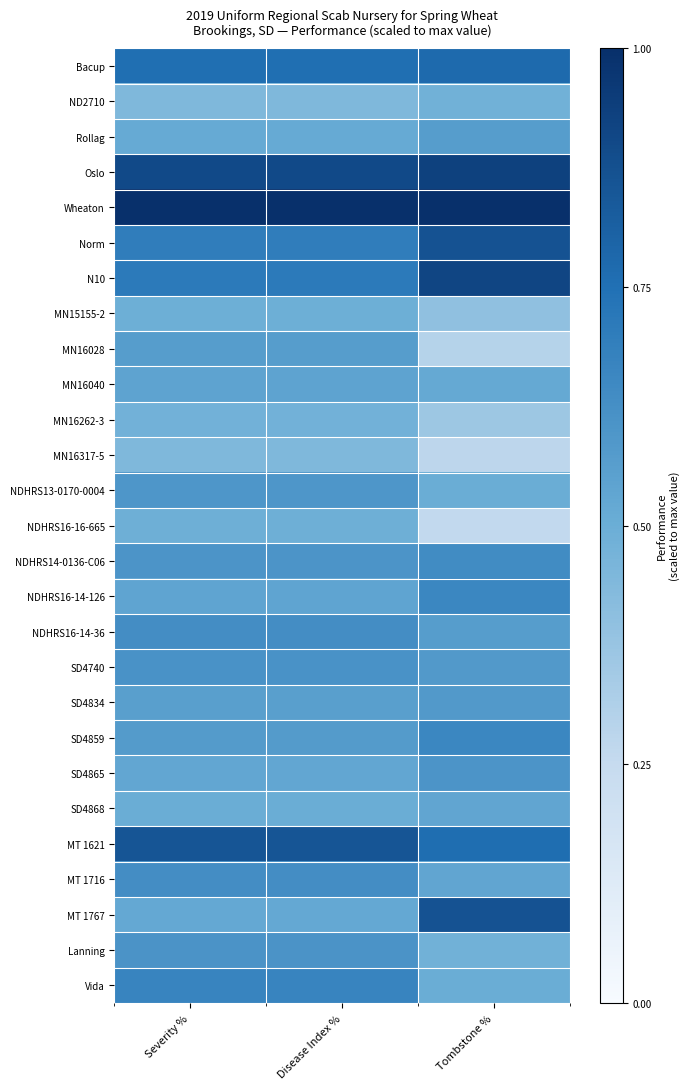

Which series has the largest total across all categories?

Wheaton